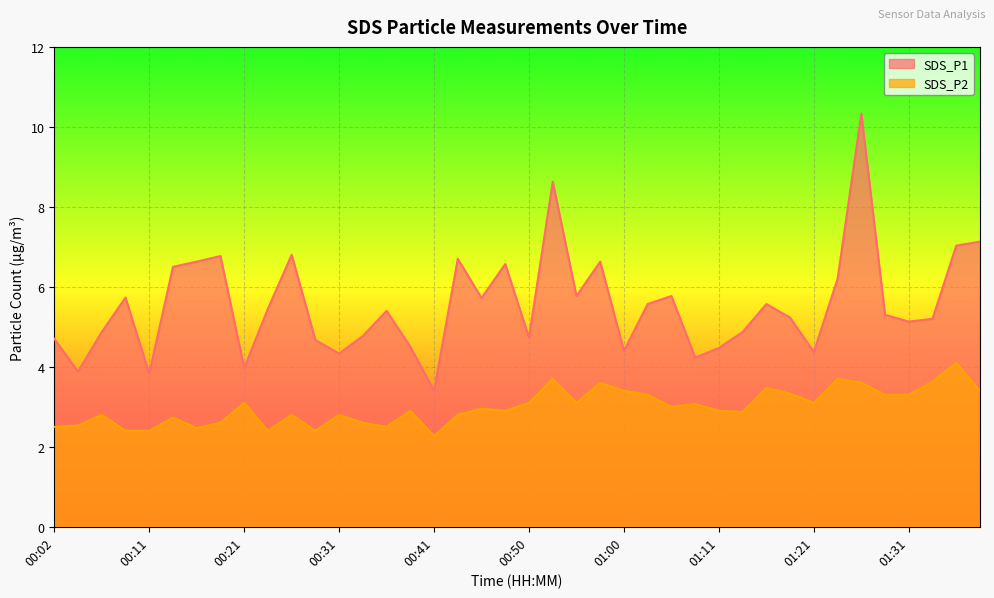

What is the total value across all series at 00:14?

9.2